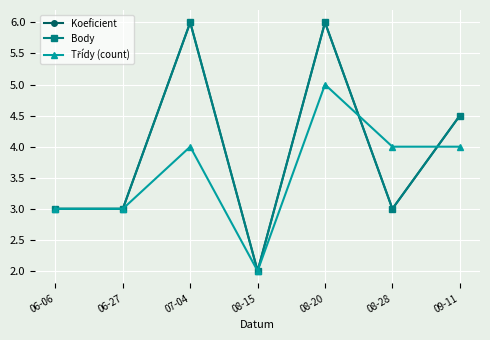

Is this an area chart (filled region under the line)?

No